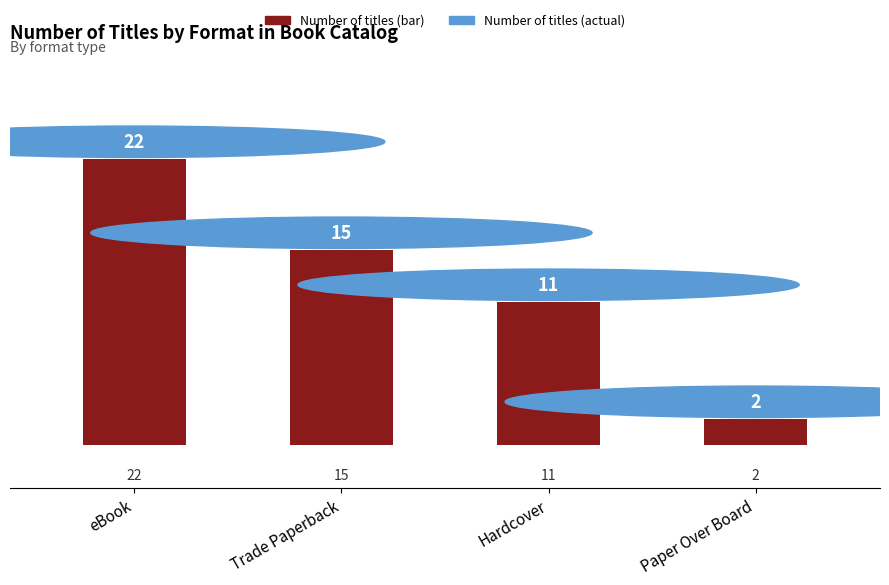

True or false: the data shows 33 at eBook.

False